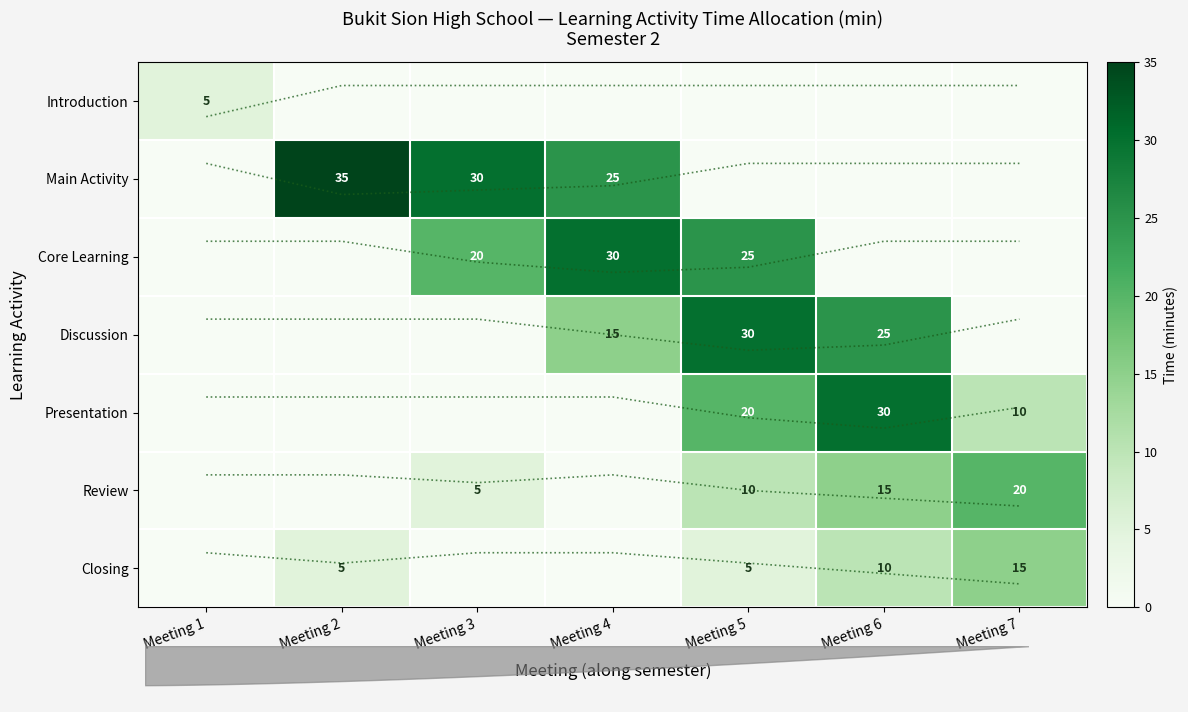

At which category is the sum across all series the highest?

Meeting 5